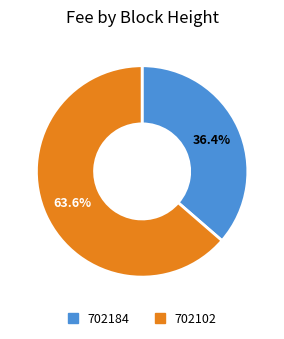

What is the largest slice in the pie chart?

702102